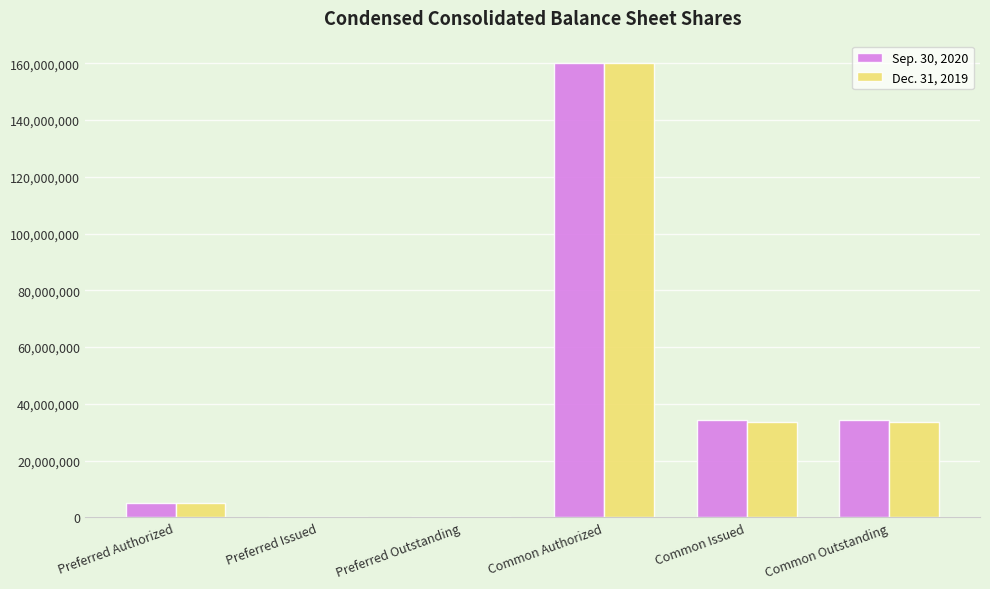

At which category is the sum across all series the highest?

Common Authorized